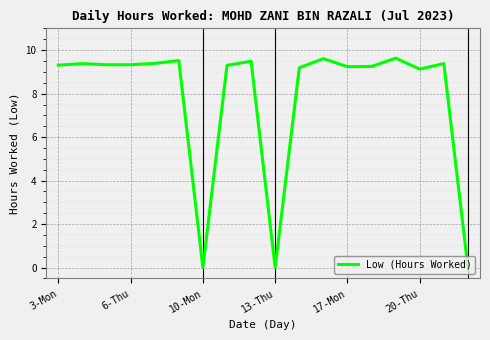

What is the maximum value shown in the chart?

9.6